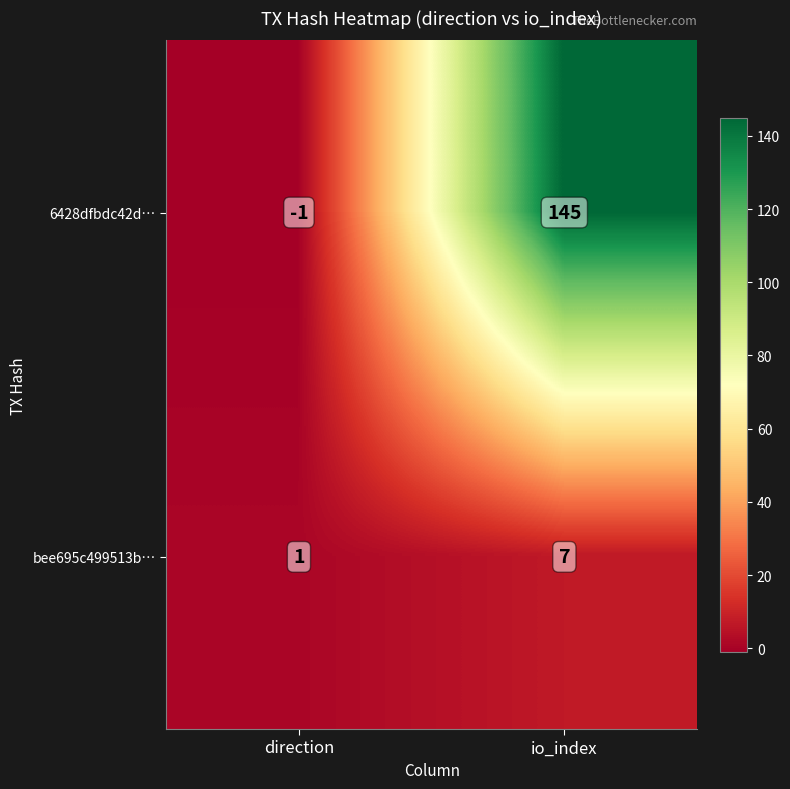

At which category is the sum across all series the highest?

io_index